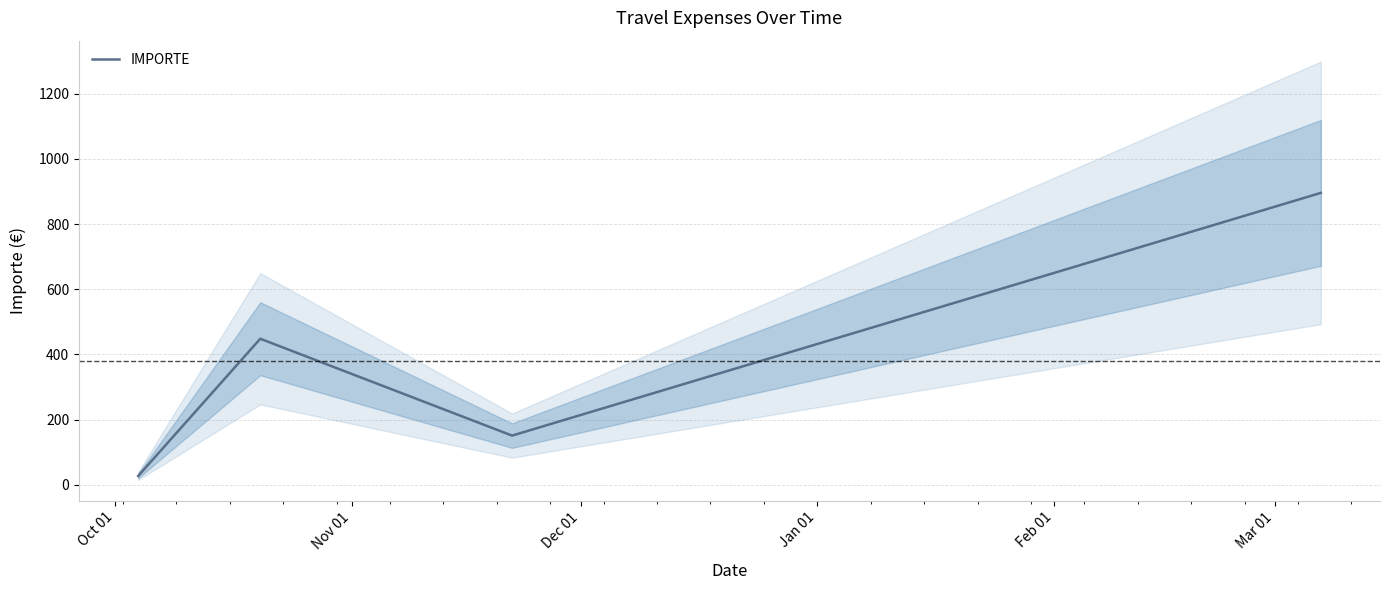

True or false: IMPORTE has more than 0 interior local peaks.

True